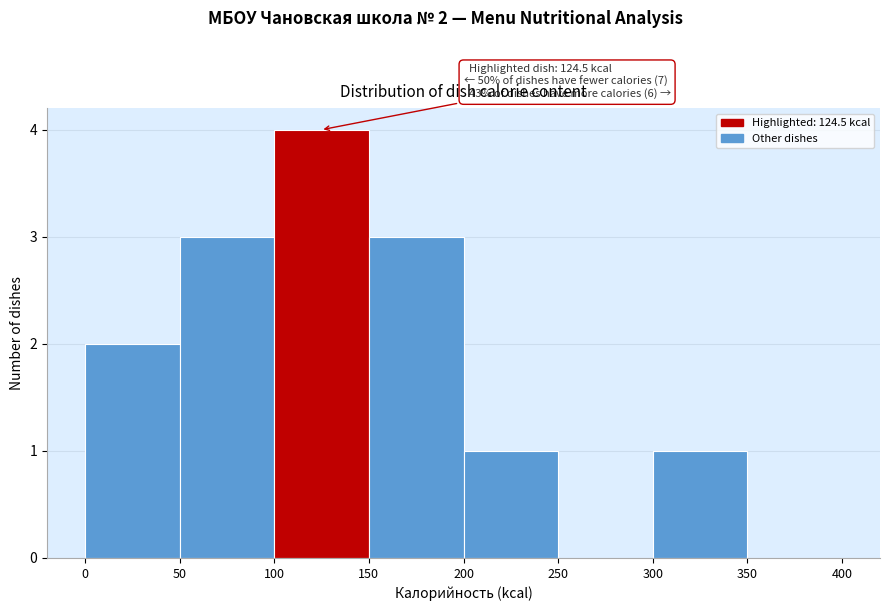

Over which range of the x-axis is the bar tallest?

100 to 150